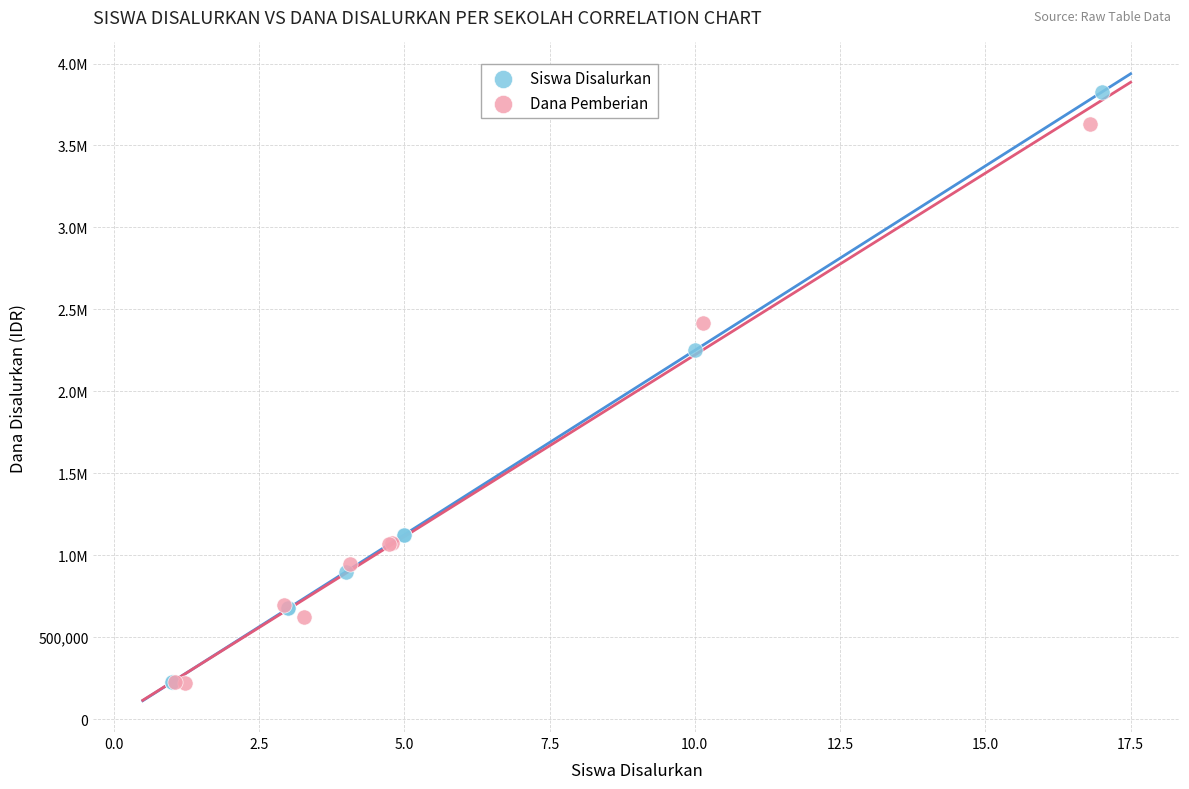

What are all the series names shown in the legend?

Siswa Disalurkan, Dana Pemberian